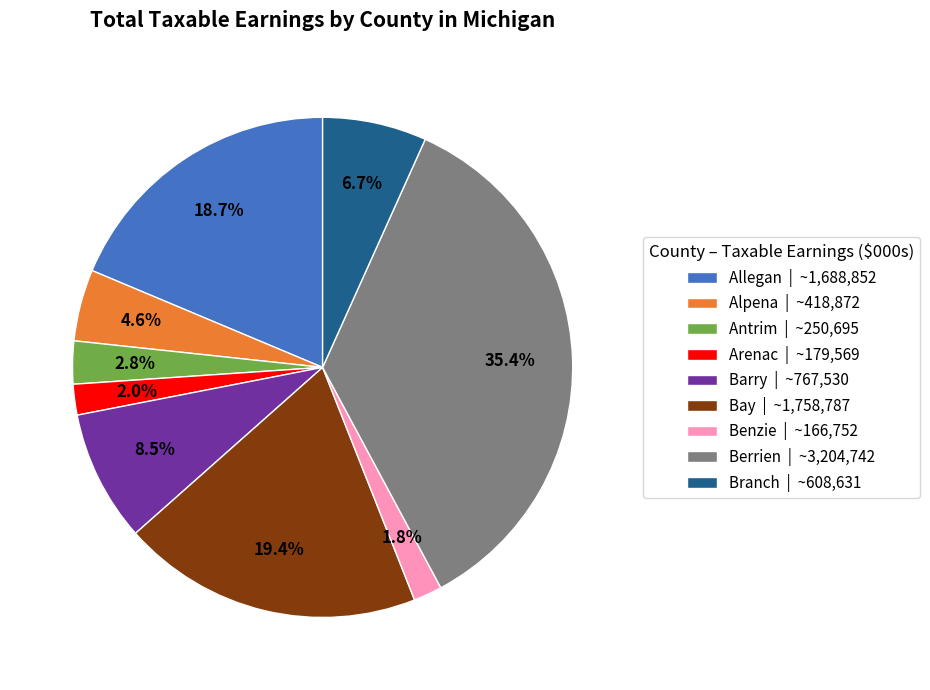

What is the largest slice in the pie chart?

Berrien